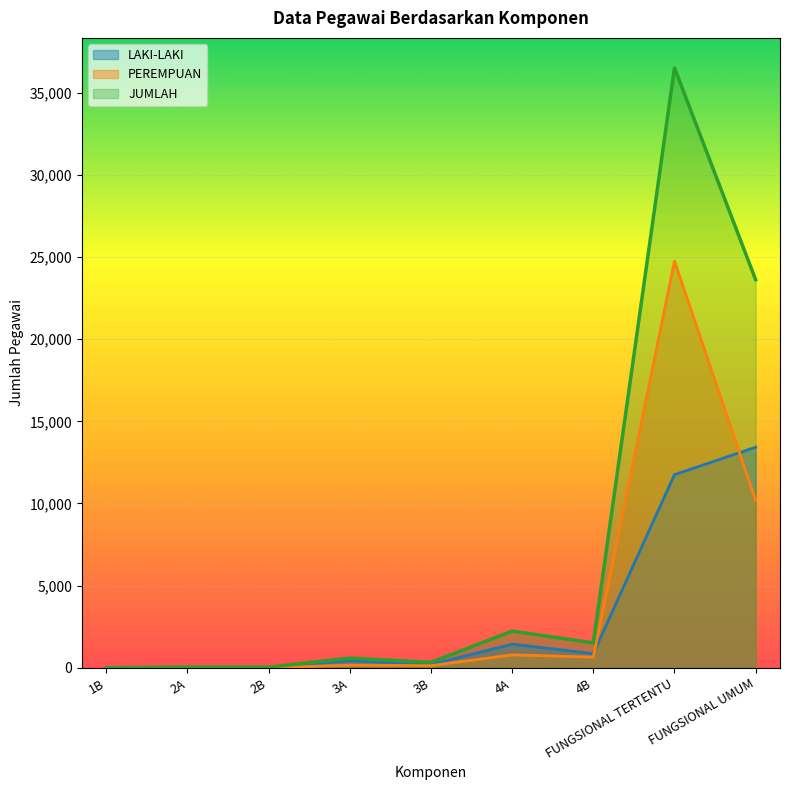

What is the value of the JUMLAH point at the 2nd from the left?

44